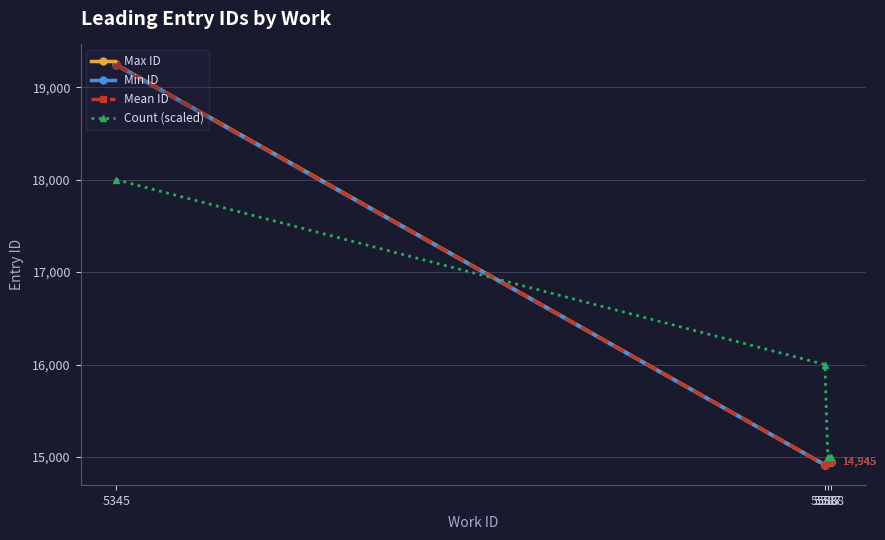

How many interior local valleys does the Min ID series have?

1